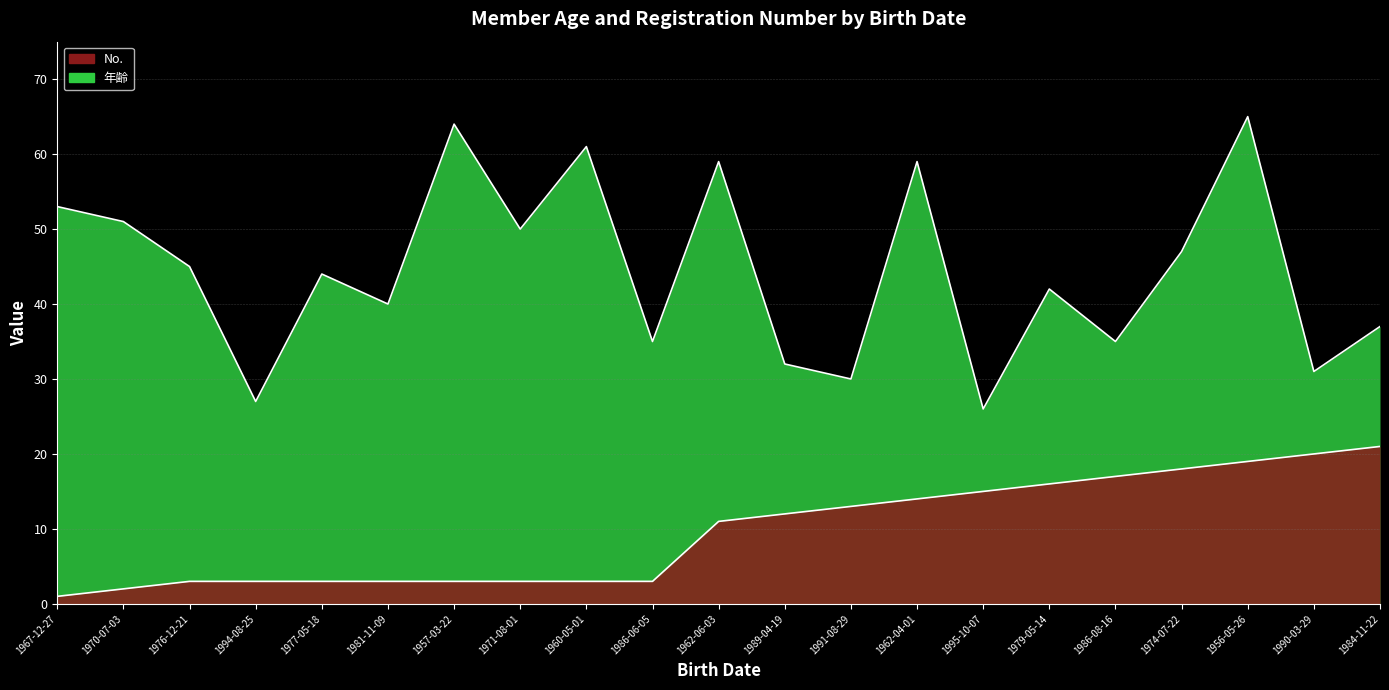

Reading left to right, list all the values displayed in this chart.

年齢: 1967-12-27=53	1970-07-03=51	1976-12-21=45	1994-08-25=27	1977-05-18=44	1981-11-09=40	1957-03-22=64	1971-08-01=50	1960-05-01=61	1986-06-05=35	1962-06-03=59	1989-04-19=32	1991-08-29=30	1962-04-01=59	1995-10-07=26	1979-05-14=42	1986-08-16=35	1974-07-22=47	1956-05-26=65	1990-03-29=31	1984-11-22=37
No.: 1967-12-27=1	1970-07-03=2	1976-12-21=3	1994-08-25=3	1977-05-18=3	1981-11-09=3	1957-03-22=3	1971-08-01=3	1960-05-01=3	1986-06-05=3	1962-06-03=11	1989-04-19=12	1991-08-29=13	1962-04-01=14	1995-10-07=15	1979-05-14=16	1986-08-16=17	1974-07-22=18	1956-05-26=19	1990-03-29=20	1984-11-22=21